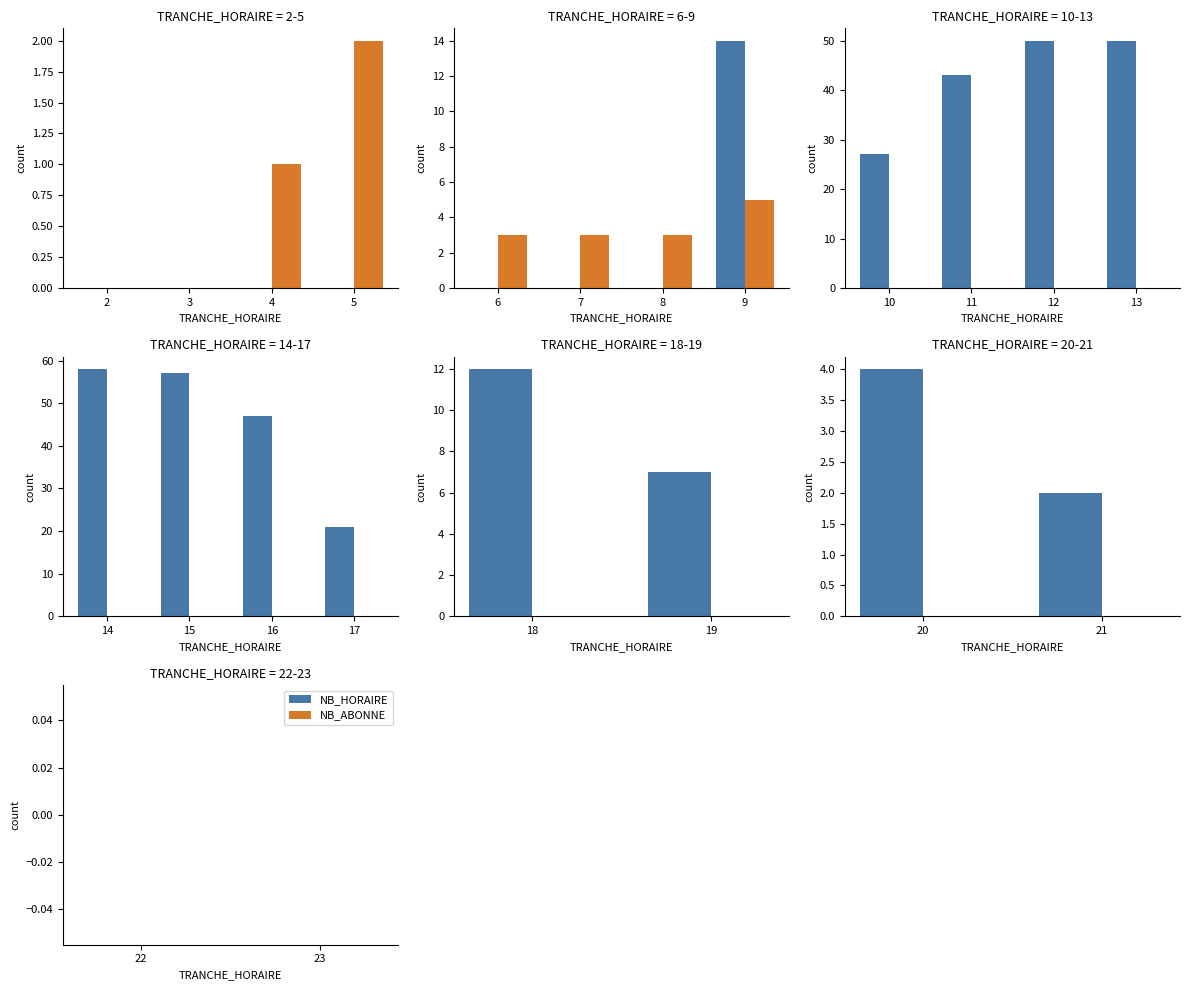

What is the label of the 23rd bar from the right?

3